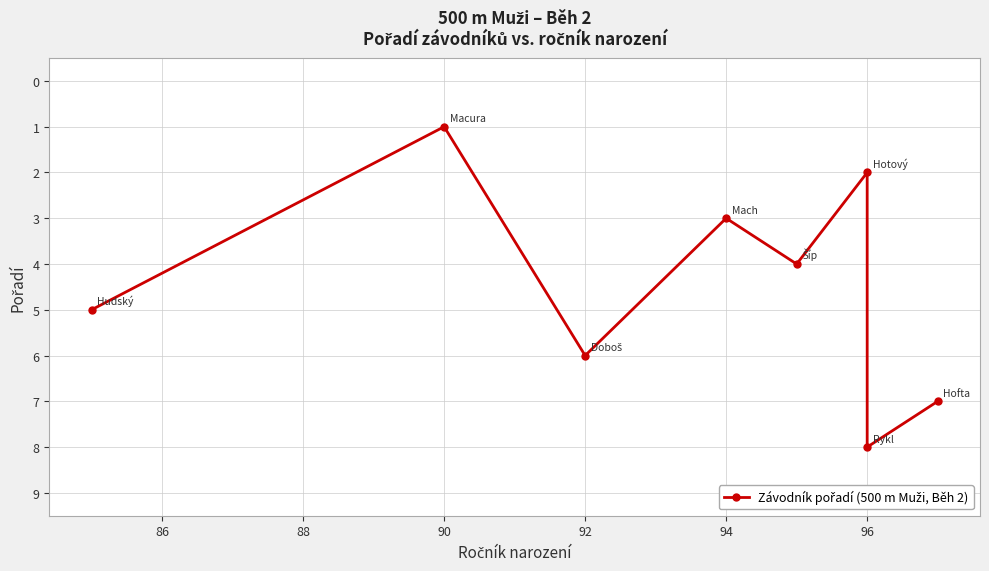

Count the number of data series in this chart.

1